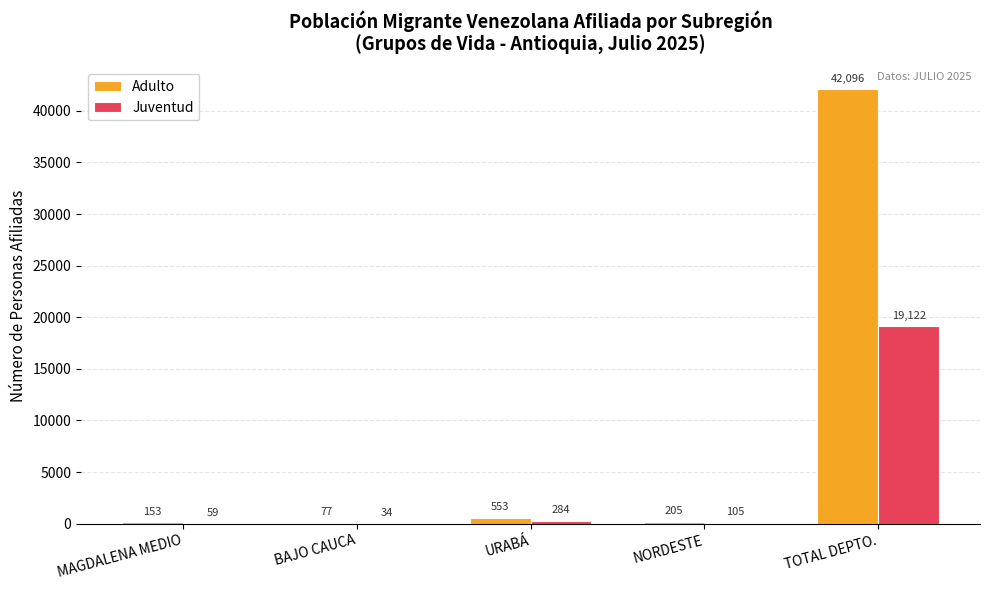

Reading left to right, transcribe all the data shown in this chart.

Adulto: 153	77	553	205	42096
Juventud: 59	34	284	105	19122